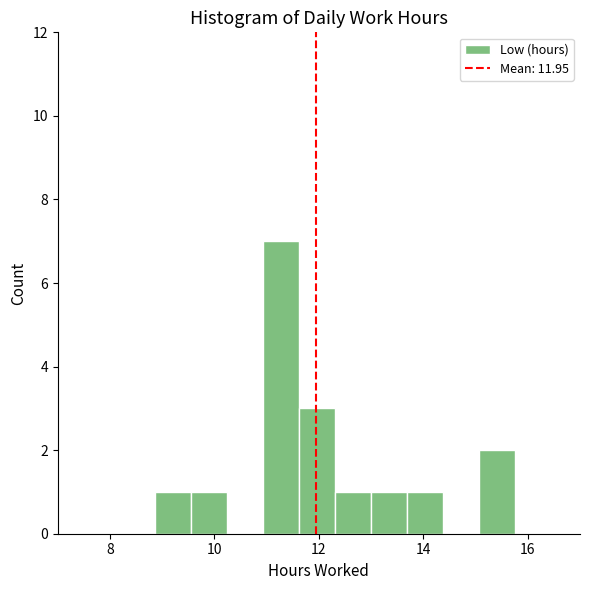

Around what value on the x-axis is the tallest bar? Give the approximate position of its centre, as read against the axis.

11.2